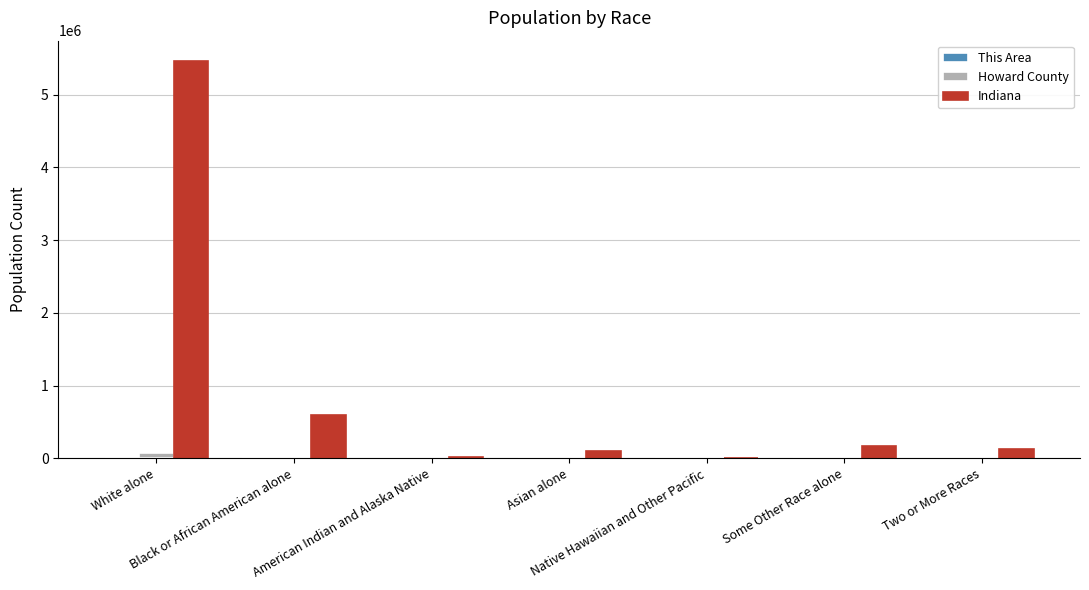

Are the bars horizontal?

No